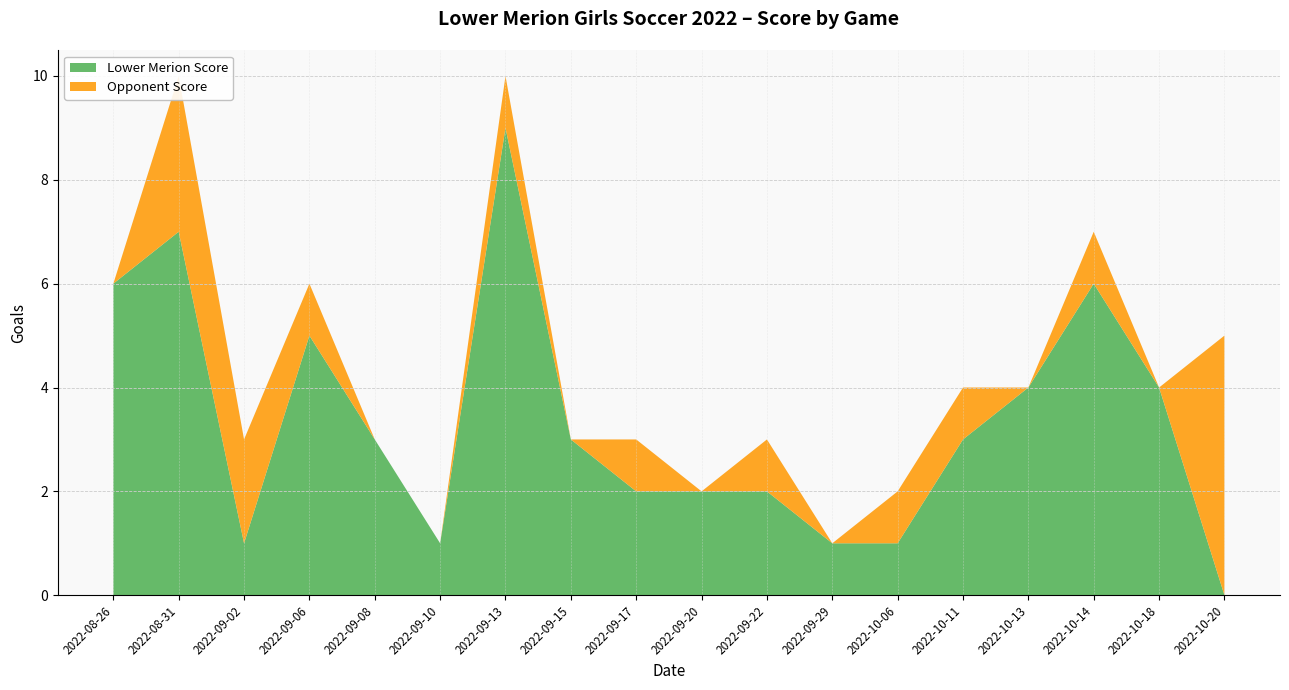

Reading left to right, list all the values displayed in this chart.

Lower Merion Score: 2022-10-20=0	2022-10-18=4	2022-10-14=6	2022-10-13=4	2022-10-11=3	2022-10-06=1	2022-09-29=1	2022-09-22=2	2022-09-20=2	2022-09-17=2	2022-09-15=3	2022-09-13=9	2022-09-10=1	2022-09-08=3	2022-09-06=5	2022-09-02=1	2022-08-31=7	2022-08-26=6
Opponent Score: 2022-10-20=5	2022-10-18=0	2022-10-14=1	2022-10-13=0	2022-10-11=1	2022-10-06=1	2022-09-29=0	2022-09-22=1	2022-09-20=0	2022-09-17=1	2022-09-15=0	2022-09-13=1	2022-09-10=0	2022-09-08=0	2022-09-06=1	2022-09-02=2	2022-08-31=3	2022-08-26=0